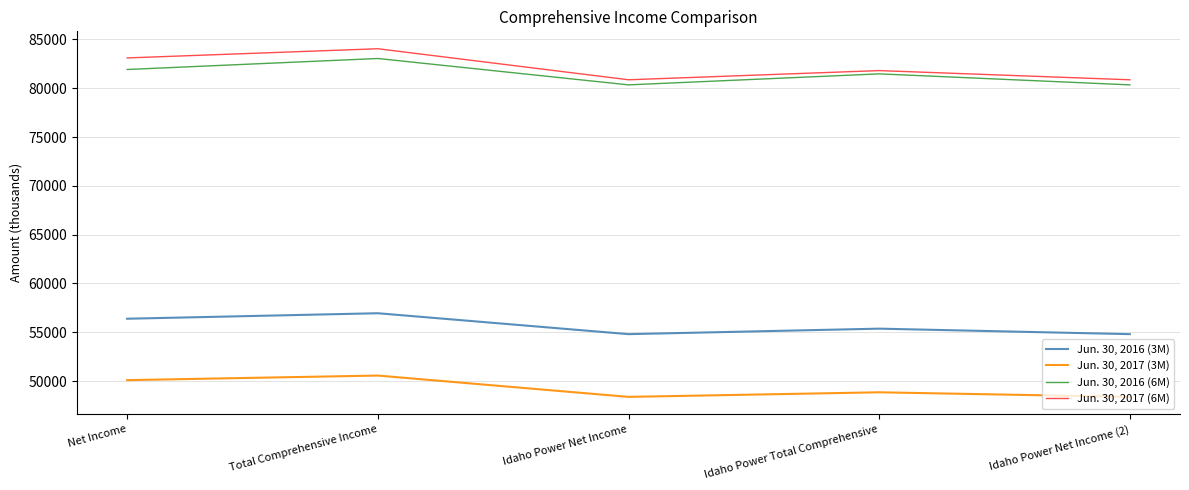

What is the sum of the Jun. 30, 2016 (3M) values at Total Comprehensive Income and Idaho Power Total Comprehensive?

112319